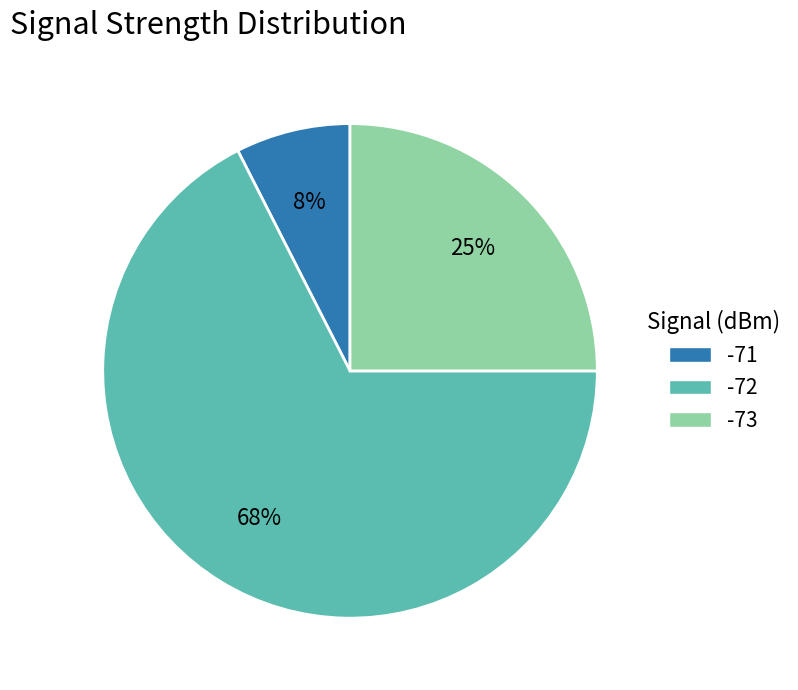

To the nearest percent, what is the average slice percentage?

33%